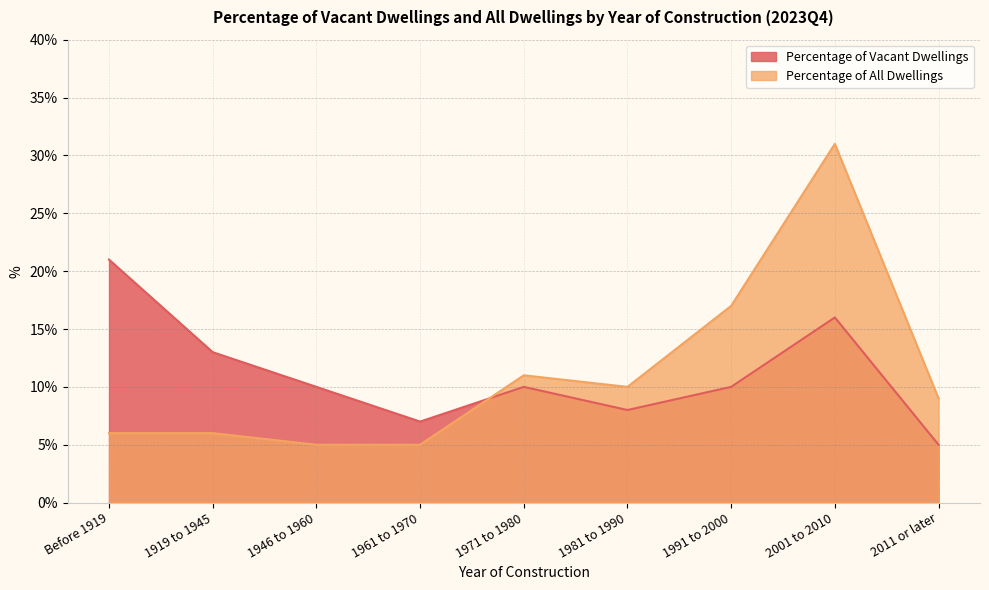

The Percentage of Vacant Dwellings series shows 17 at 1991 to 2000. True or false?

False